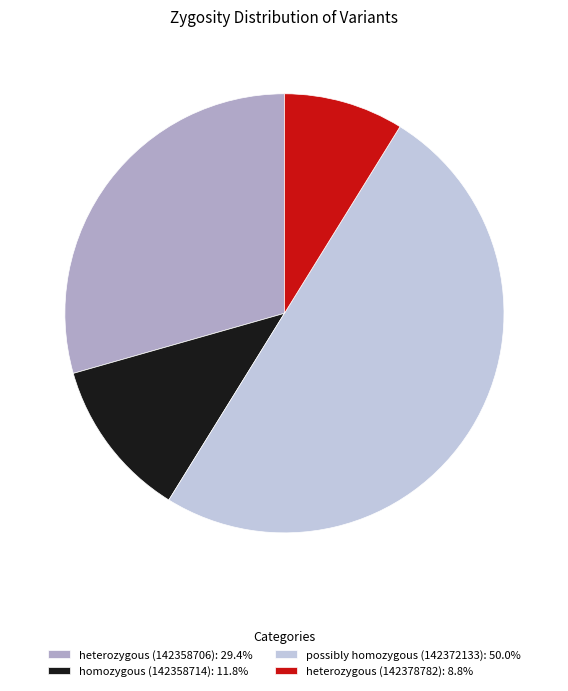

Do homozygous (142358714): 11.8% and possibly homozygous (142372133): 50.0% together represent more than half of the pie?

Yes